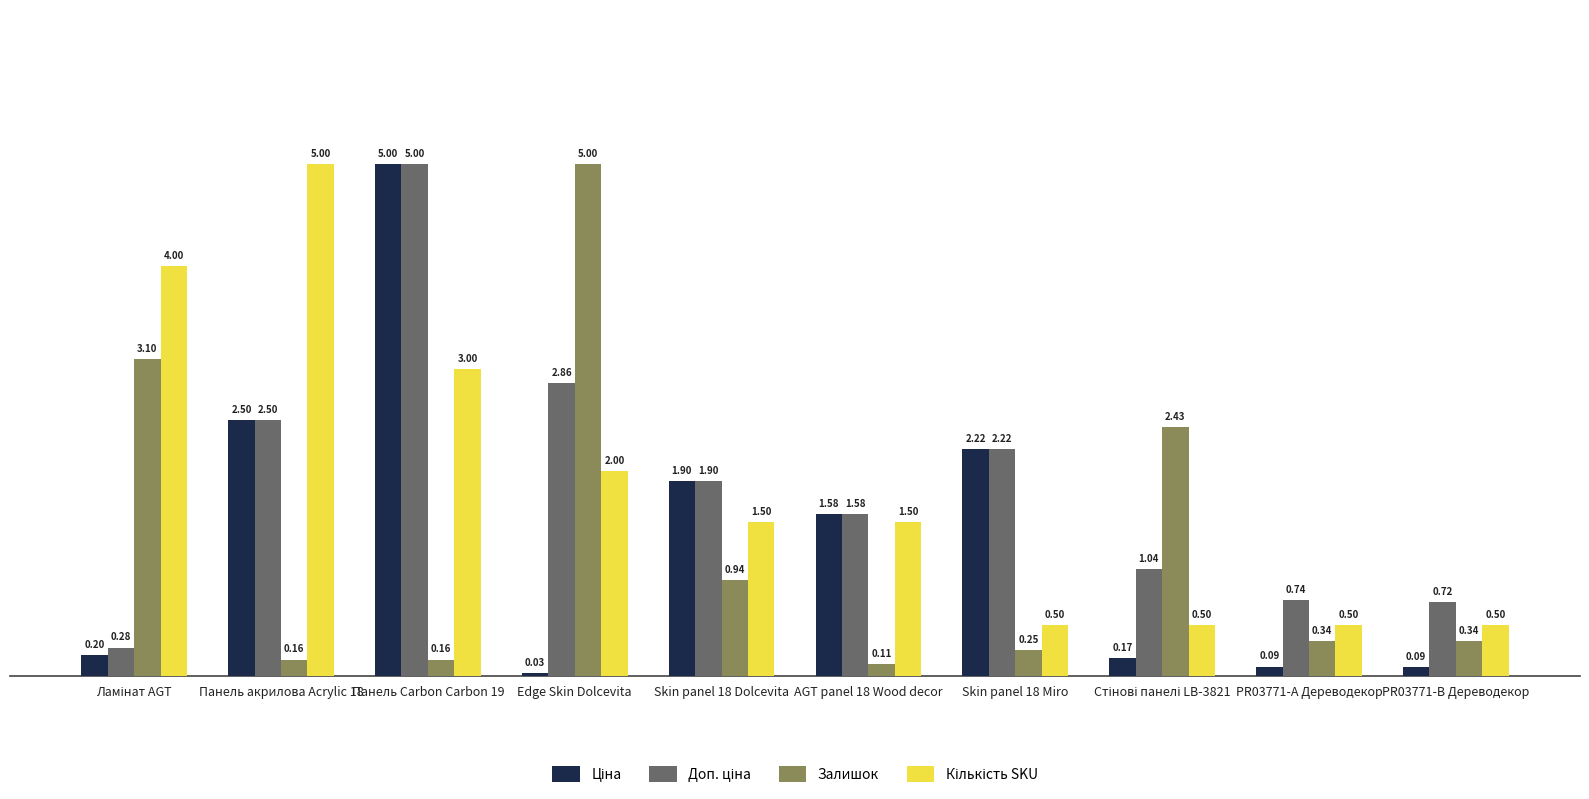

At how many categories does at least one series exceed 2?

6